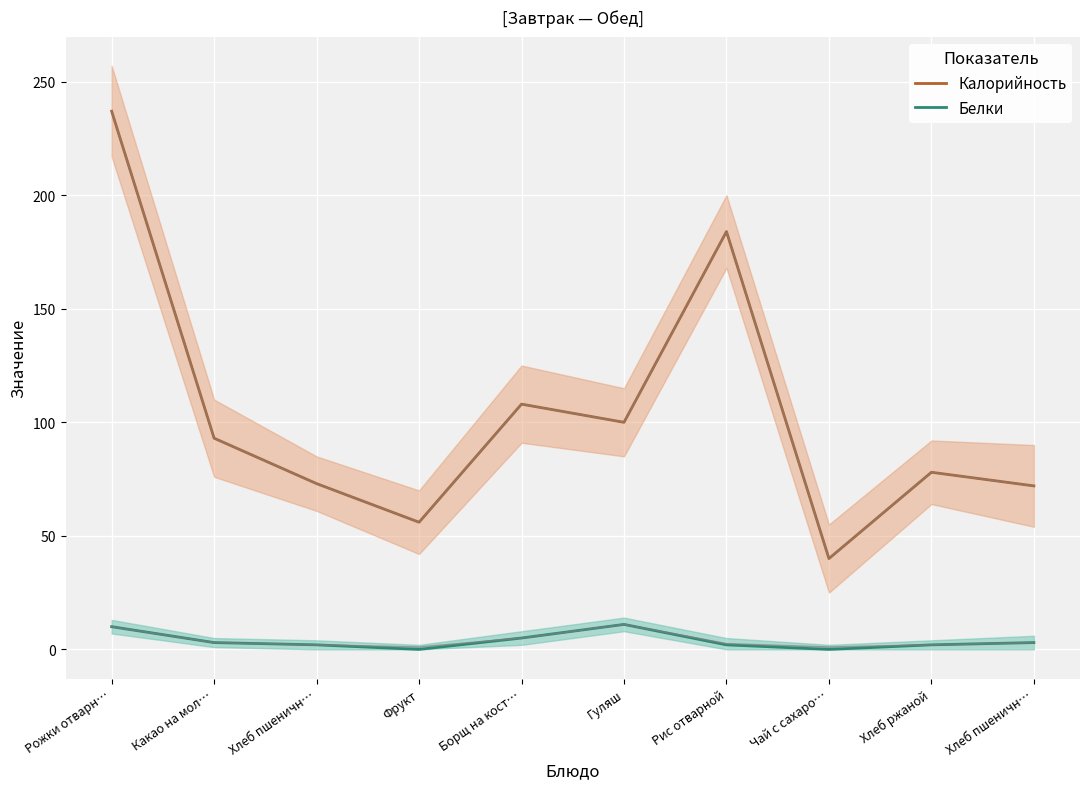

Where is the first local maximum for Калорийность?

Борщ на кост…